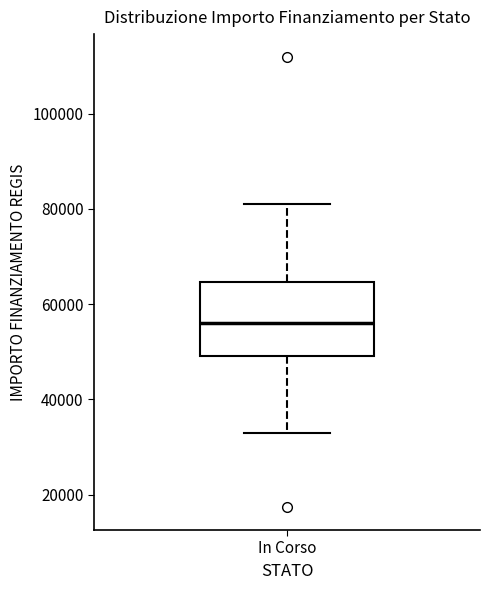

Read this box plot against the y-axis: the position of the median line, the range covered by the box, and the ends of both whiskers. The values are not printed on the chart, so give them approximately, as read against the axis.

median 56000, box 50000 to 64000, whiskers 32000 to 80000